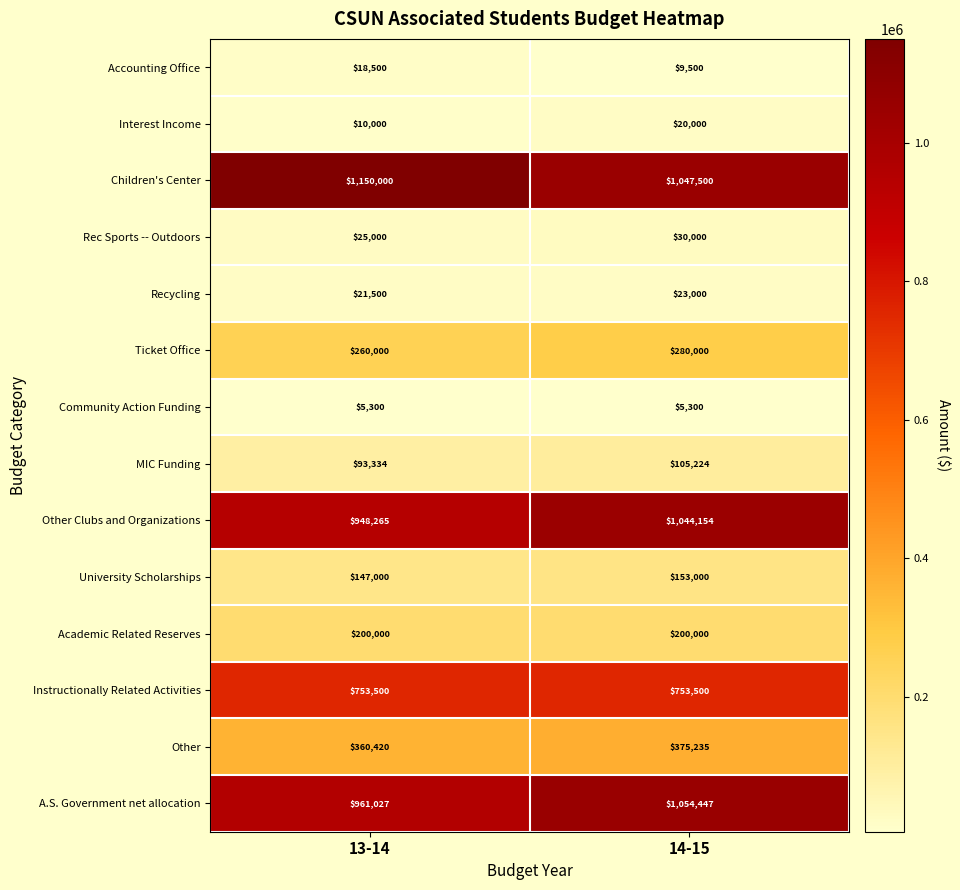

The value of MIC Funding at 13-14 is 93334. True or false?

True